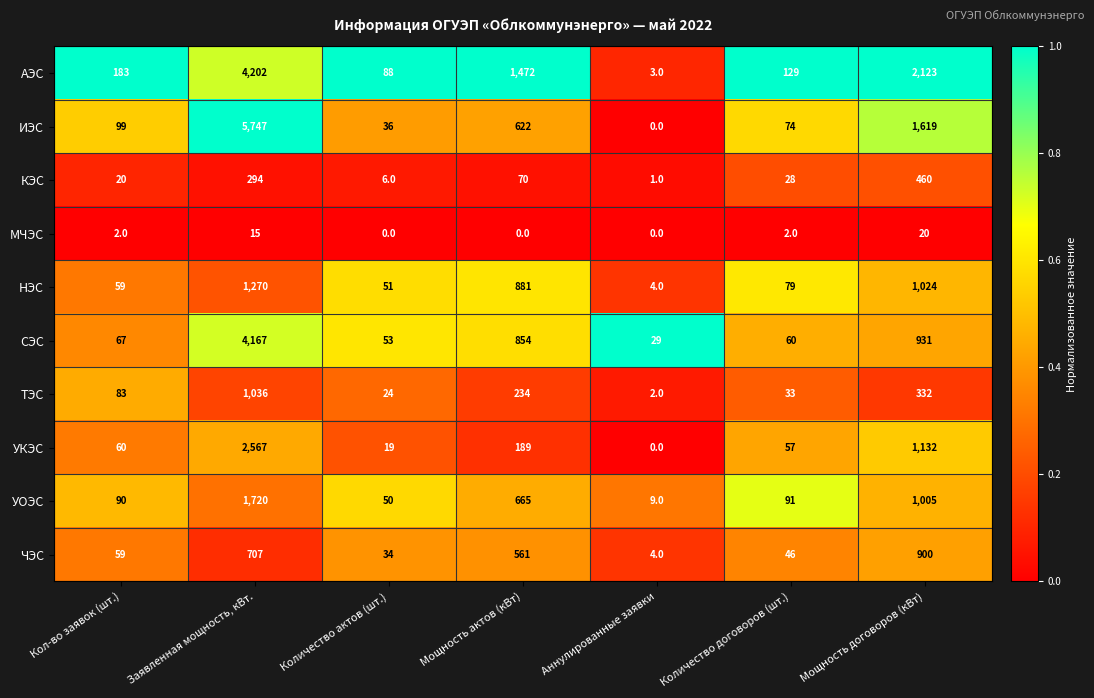

Rank the series at Заявленная мощность, кВт. from highest to lowest value.

ИЭС, АЭС, СЭС, УКЭС, УОЭС, НЭС, ТЭС, ЧЭС, КЭС, МЧЭС